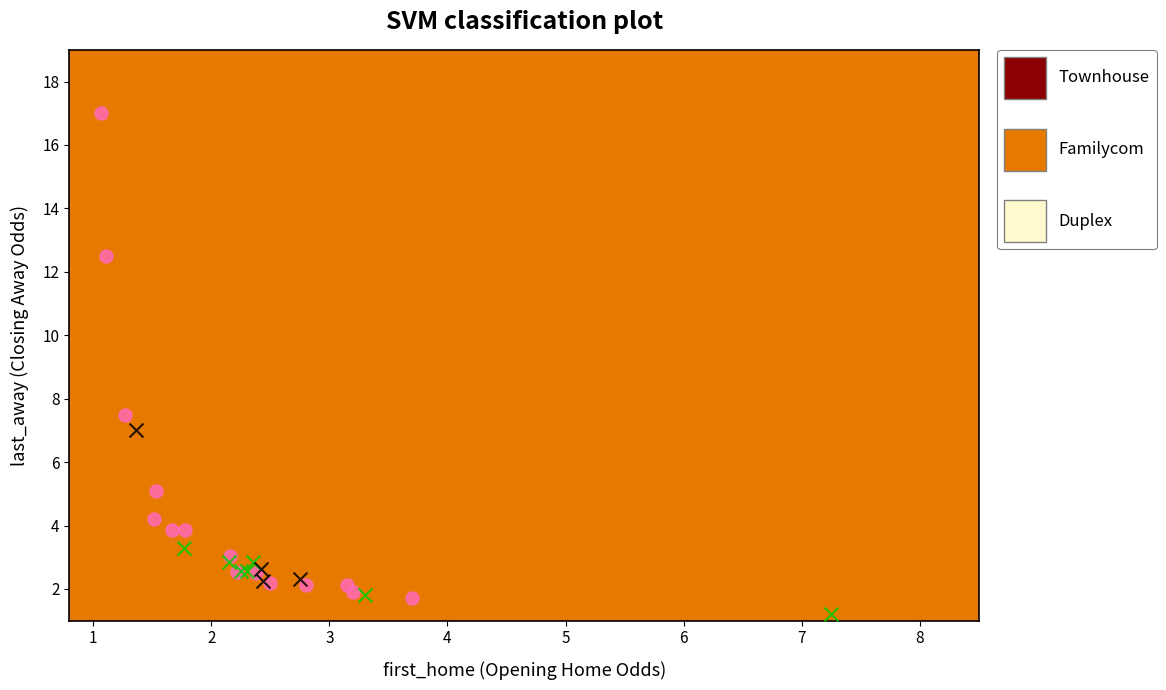

Which series contains the highest Y value?

Duplex